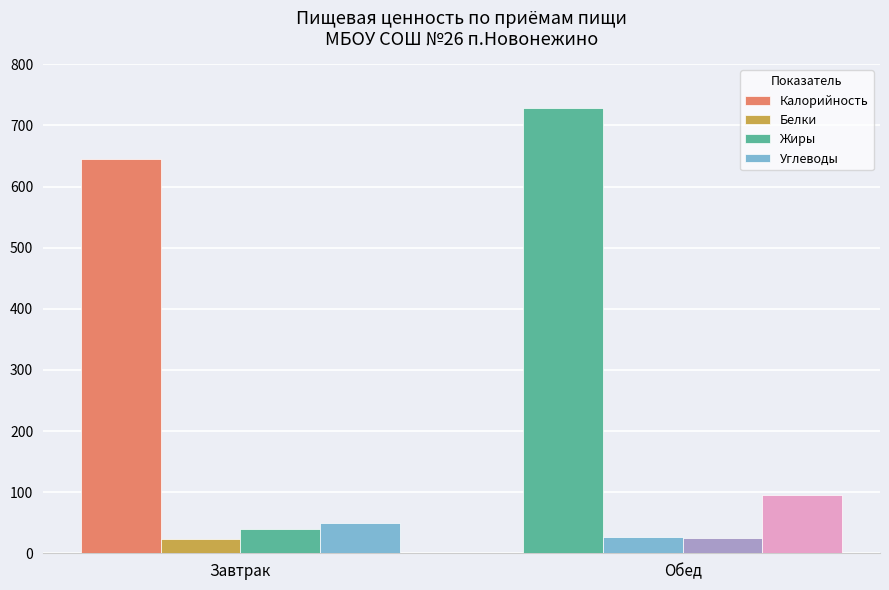

Is it true that Углеводы equals 95.0 at Обед?

True